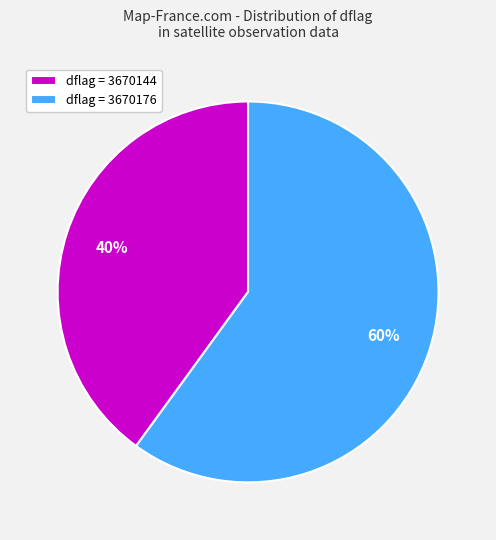

To the nearest percent, what portion does dflag = 3670176 represent?

60%